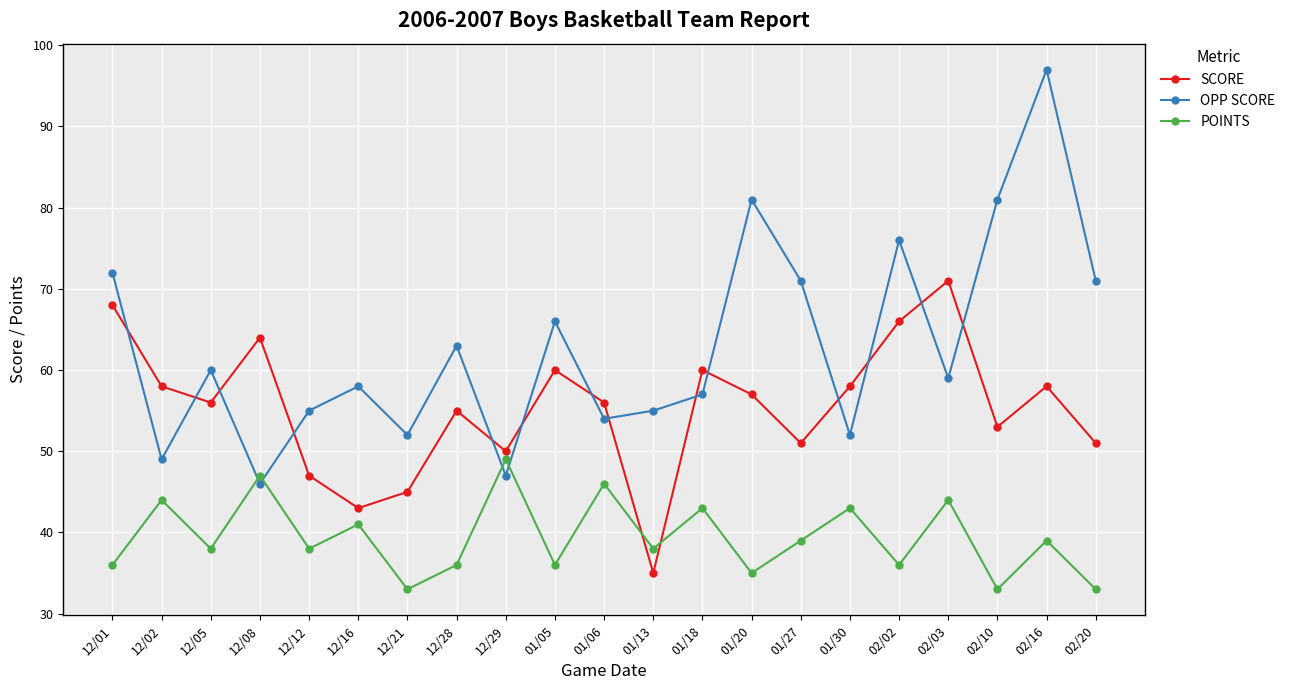

Reading right to left, list all the values displayed in this chart.

SCORE: 02/20=51	02/16=58	02/10=53	02/03=71	02/02=66	01/30=58	01/27=51	01/20=57	01/18=60	01/13=35	01/06=56	01/05=60	12/29=50	12/28=55	12/21=45	12/16=43	12/12=47	12/08=64	12/05=56	12/02=58	12/01=68
OPP SCORE: 02/20=71	02/16=97	02/10=81	02/03=59	02/02=76	01/30=52	01/27=71	01/20=81	01/18=57	01/13=55	01/06=54	01/05=66	12/29=47	12/28=63	12/21=52	12/16=58	12/12=55	12/08=46	12/05=60	12/02=49	12/01=72
POINTS: 02/20=33	02/16=39	02/10=33	02/03=44	02/02=36	01/30=43	01/27=39	01/20=35	01/18=43	01/13=38	01/06=46	01/05=36	12/29=49	12/28=36	12/21=33	12/16=41	12/12=38	12/08=47	12/05=38	12/02=44	12/01=36